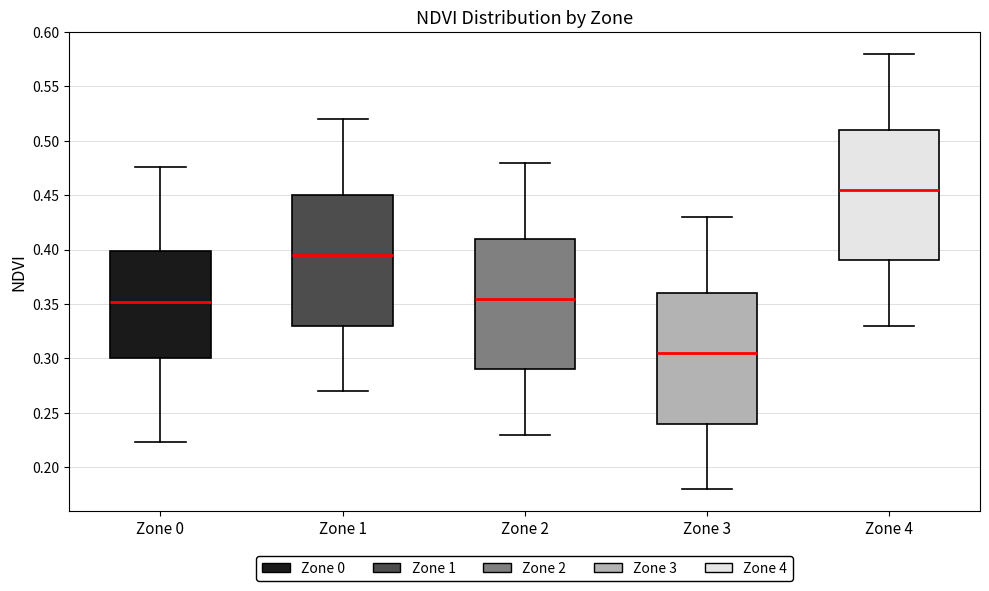

Reading left to right, transcribe this box plot: for each box, give where its median line is, the range the box spans, and where its two whiskers end, as read against the y-axis. The values are not printed on the chart, so give them approximately, as read against the axis.

Zone 0: median 0.350, box 0.300 to 0.400, whiskers 0.225 to 0.475
Zone 1: median 0.395, box 0.330 to 0.450, whiskers 0.270 to 0.520
Zone 2: median 0.355, box 0.290 to 0.410, whiskers 0.230 to 0.480
Zone 3: median 0.305, box 0.240 to 0.360, whiskers 0.180 to 0.430
Zone 4: median 0.455, box 0.390 to 0.510, whiskers 0.330 to 0.580